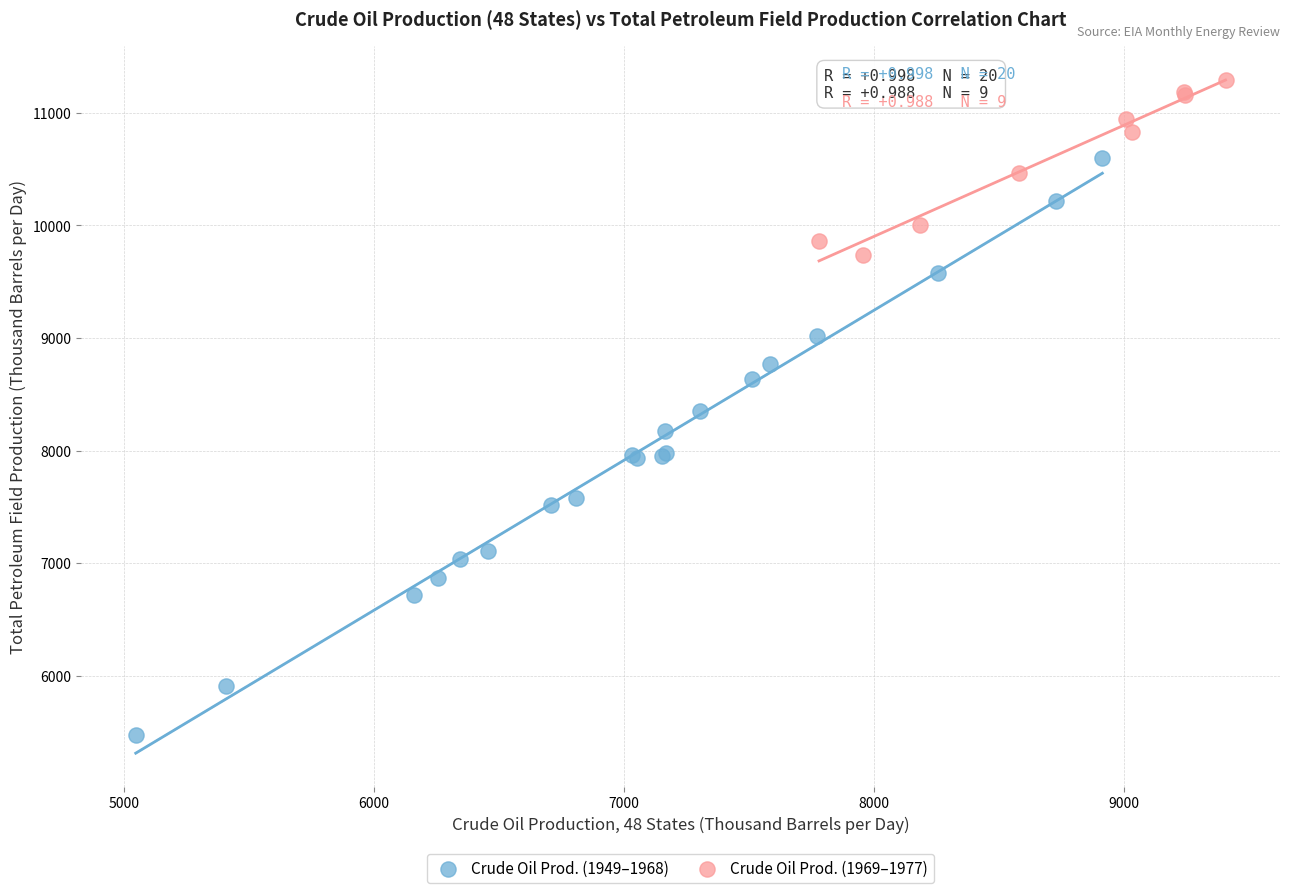

Which series contains the highest Y value?

Crude Oil Prod. (1969–1977)